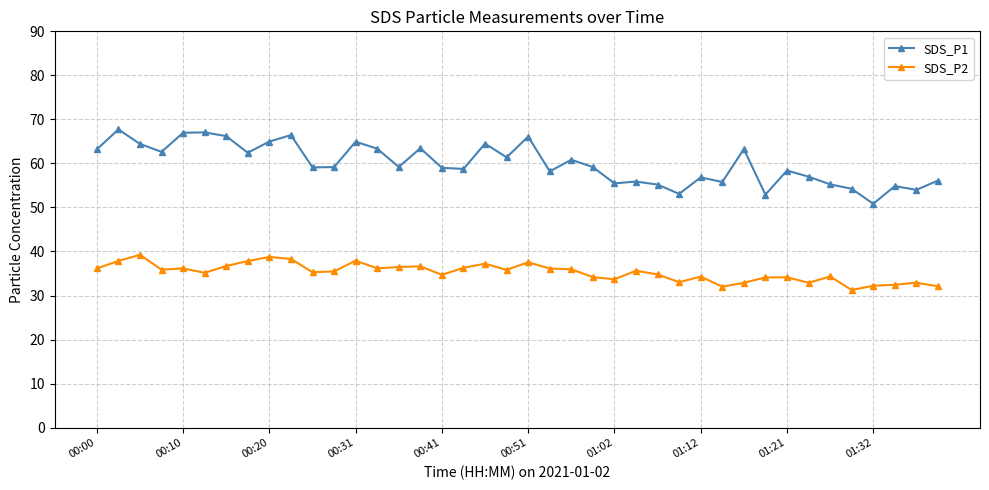

True or false: SDS_P1 has more than 1 interior local peaks.

True